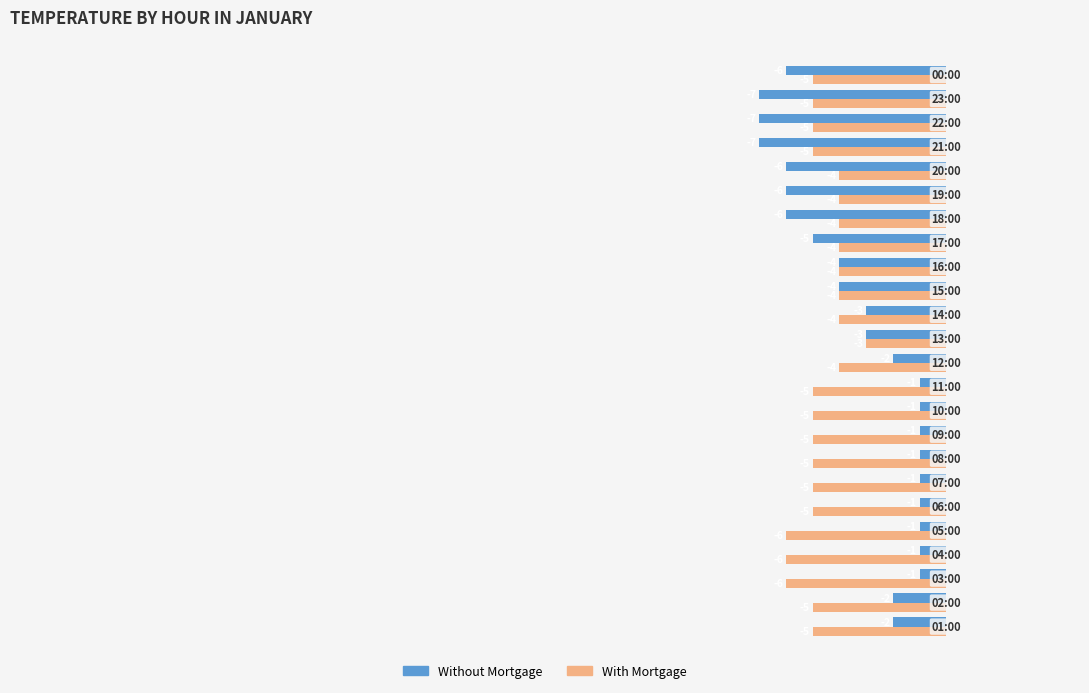

How many Without Mortgage values are between -6 and -1?

21